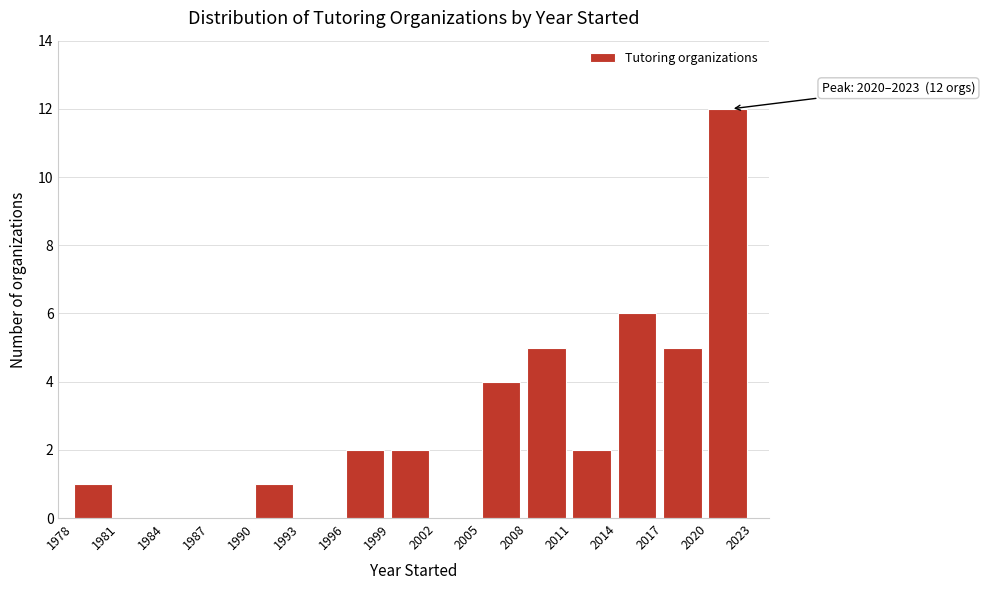

Which range on the x-axis has the tallest bar?

2020 to 2023